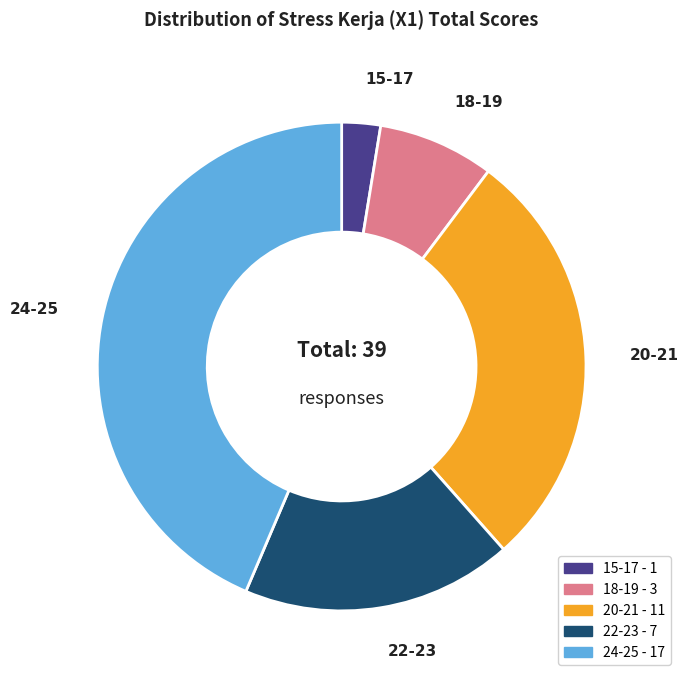

Rank the categories by value from lowest to highest.

15-17, 18-19, 22-23, 20-21, 24-25